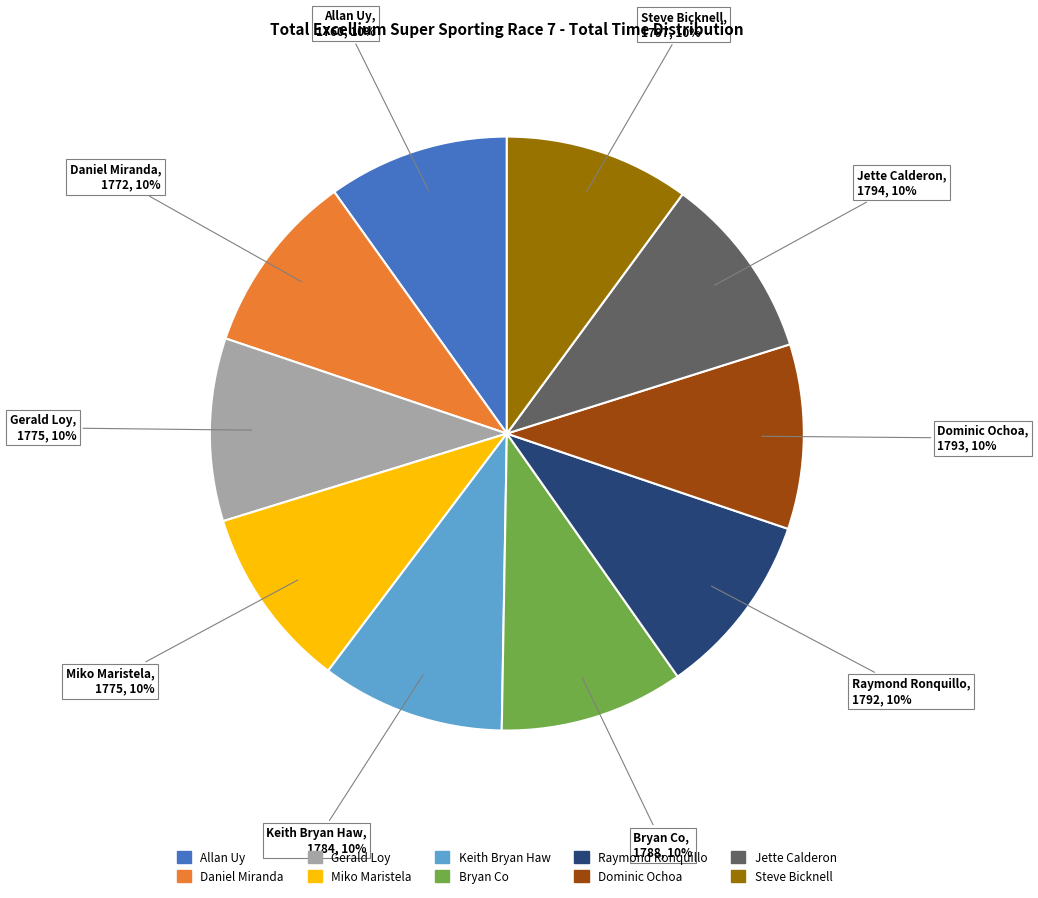

Approximately how many times larger is the value at Steve Bicknell compared to Jette Calderon?

1.0